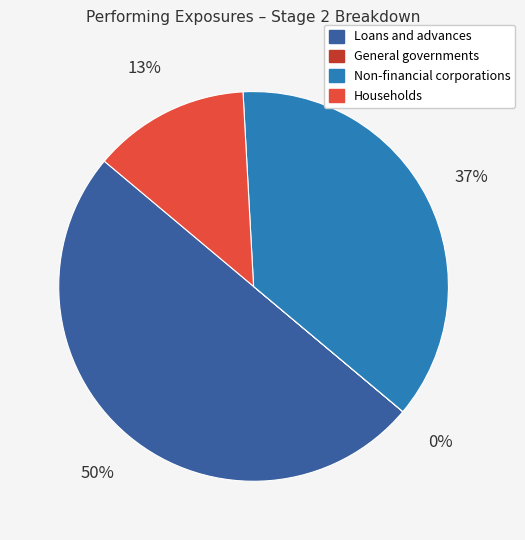

To the nearest percent, what is the difference between the largest and smallest slice percentages?

50%